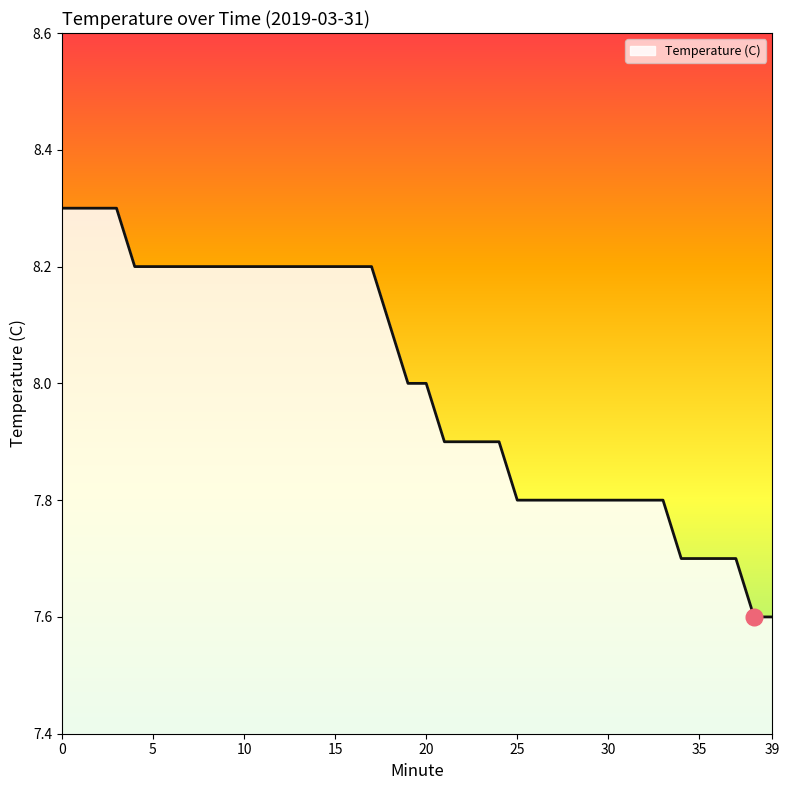

Count the number of categories in the chart.

40